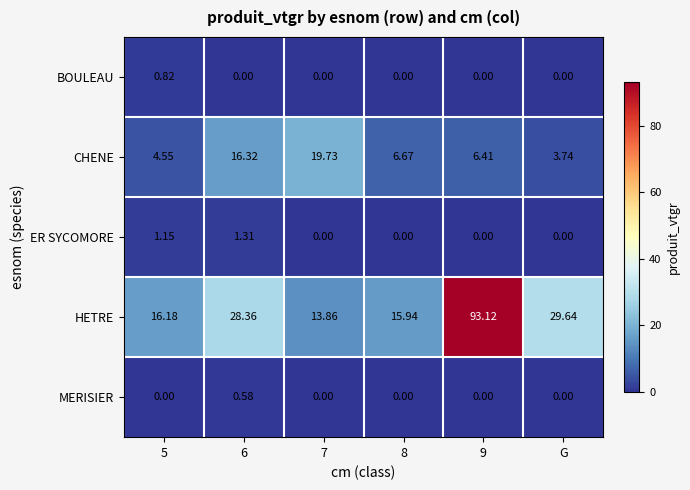

Which series changed the most between 7 and G?

CHENE